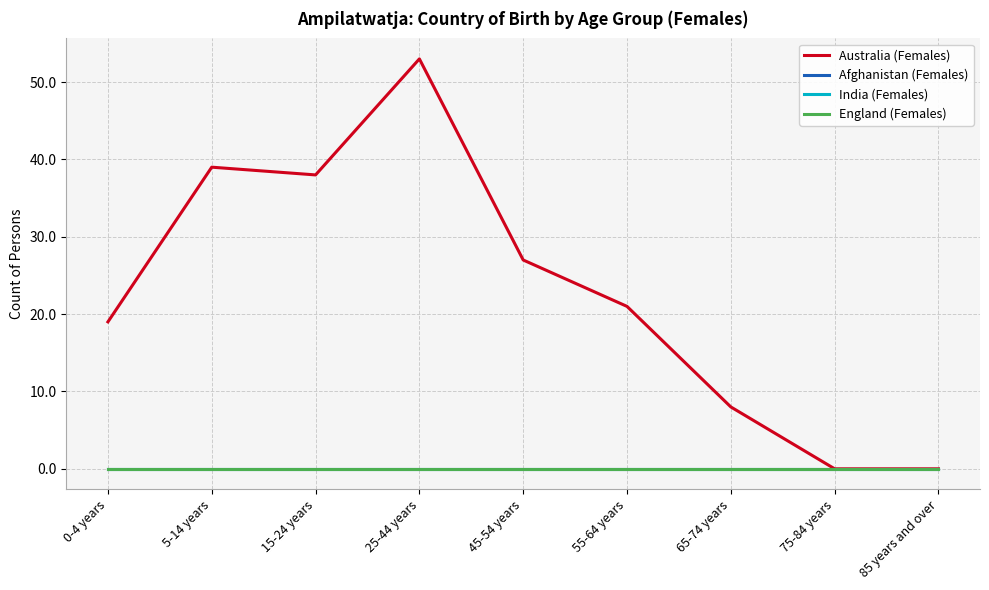

True or false: Australia (Females) and England (Females) intersect in this chart.

False